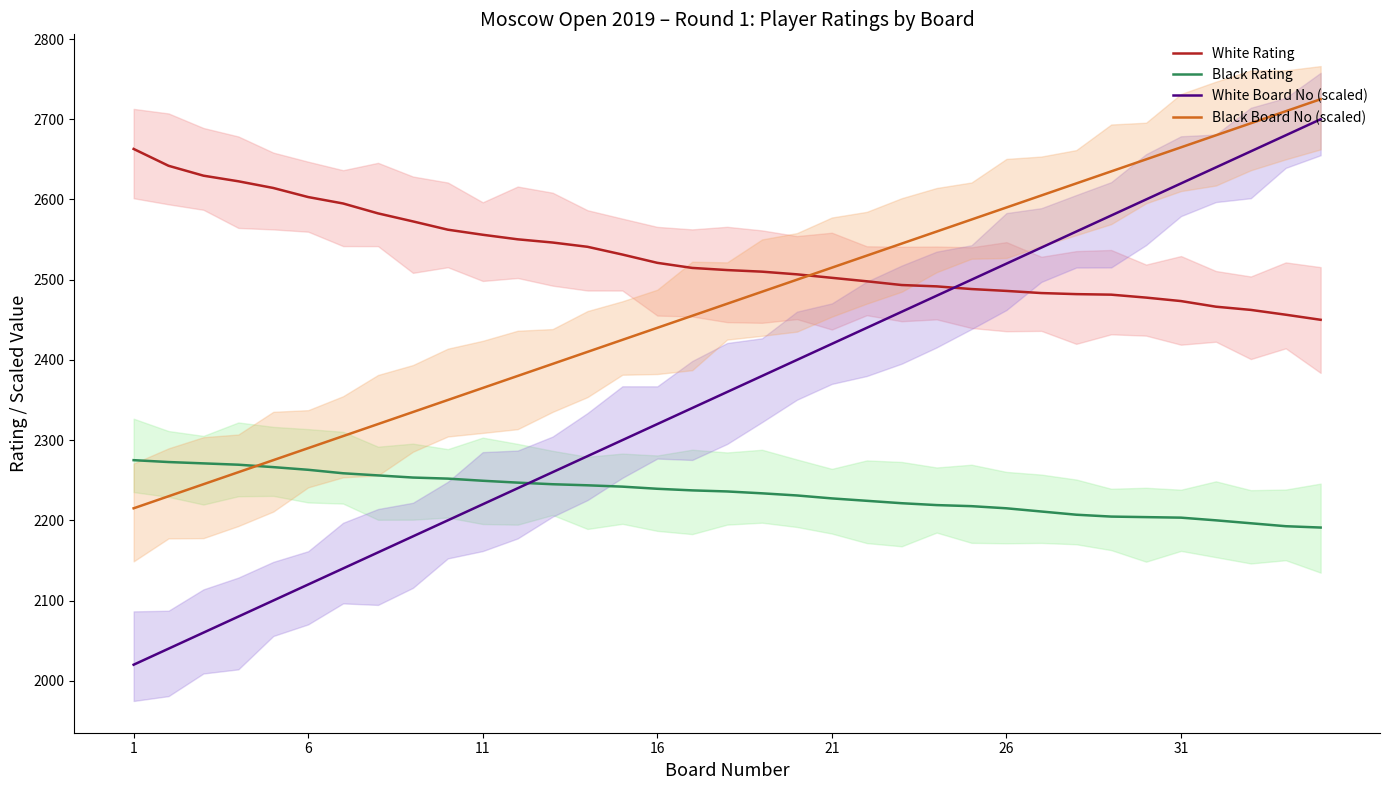

True or false: White Board No (scaled) and Black Board No (scaled) intersect in this chart.

False